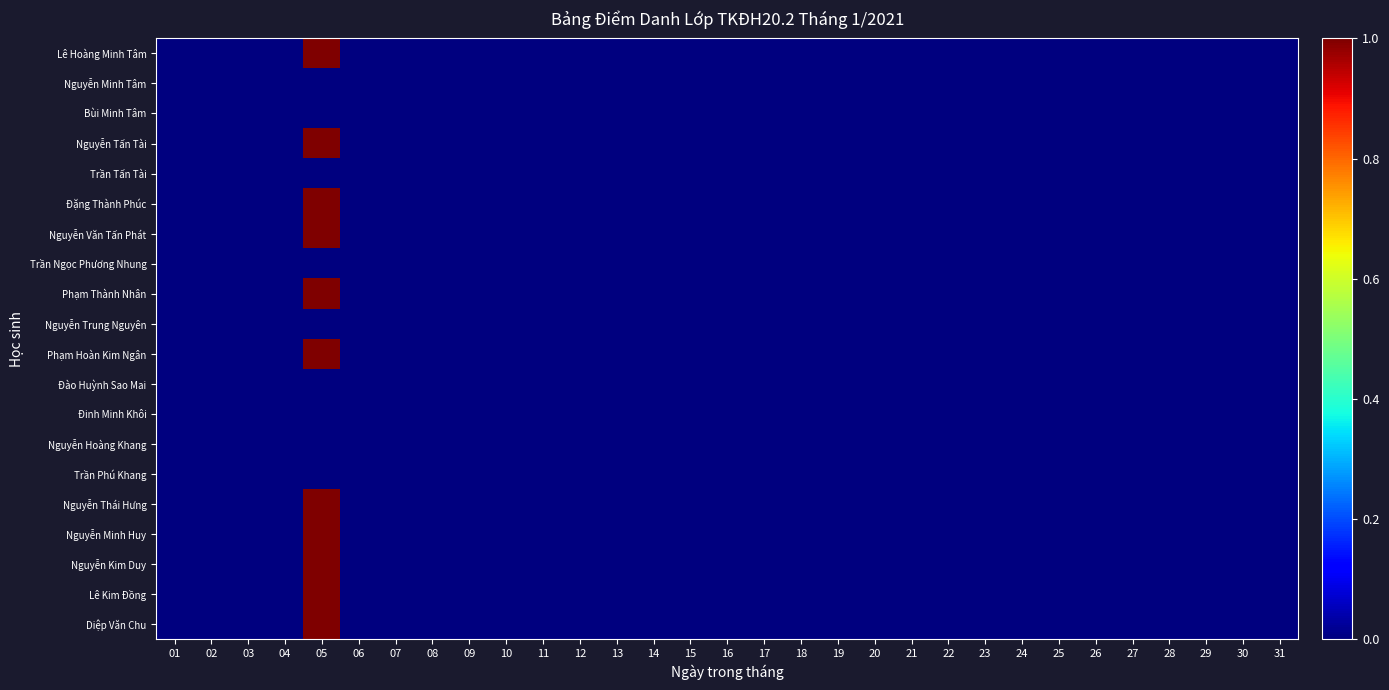

Reading right to left, what are all the values shown in this chart?

Diệp Văn Chu: 31=0	30=0	29=0	28=0	27=0	26=0	25=0	24=0	23=0	22=0	21=0	20=0	19=0	18=0	17=0	16=0	15=0	14=0	13=0	12=0	11=0	10=0	09=0	08=0	07=0	06=0	05=1	04=0	03=0	02=0	01=0
Lê Kim Đồng: 31=0	30=0	29=0	28=0	27=0	26=0	25=0	24=0	23=0	22=0	21=0	20=0	19=0	18=0	17=0	16=0	15=0	14=0	13=0	12=0	11=0	10=0	09=0	08=0	07=0	06=0	05=1	04=0	03=0	02=0	01=0
Nguyễn Kim Duy: 31=0	30=0	29=0	28=0	27=0	26=0	25=0	24=0	23=0	22=0	21=0	20=0	19=0	18=0	17=0	16=0	15=0	14=0	13=0	12=0	11=0	10=0	09=0	08=0	07=0	06=0	05=1	04=0	03=0	02=0	01=0
Nguyễn Minh Huy: 31=0	30=0	29=0	28=0	27=0	26=0	25=0	24=0	23=0	22=0	21=0	20=0	19=0	18=0	17=0	16=0	15=0	14=0	13=0	12=0	11=0	10=0	09=0	08=0	07=0	06=0	05=1	04=0	03=0	02=0	01=0
Nguyễn Thái Hưng: 31=0	30=0	29=0	28=0	27=0	26=0	25=0	24=0	23=0	22=0	21=0	20=0	19=0	18=0	17=0	16=0	15=0	14=0	13=0	12=0	11=0	10=0	09=0	08=0	07=0	06=0	05=1	04=0	03=0	02=0	01=0
Trần Phú Khang: 31=0	30=0	29=0	28=0	27=0	26=0	25=0	24=0	23=0	22=0	21=0	20=0	19=0	18=0	17=0	16=0	15=0	14=0	13=0	12=0	11=0	10=0	09=0	08=0	07=0	06=0	05=0	04=0	03=0	02=0	01=0
Nguyễn Hoàng Khang: 31=0	30=0	29=0	28=0	27=0	26=0	25=0	24=0	23=0	22=0	21=0	20=0	19=0	18=0	17=0	16=0	15=0	14=0	13=0	12=0	11=0	10=0	09=0	08=0	07=0	06=0	05=0	04=0	03=0	02=0	01=0
Đinh Minh Khôi: 31=0	30=0	29=0	28=0	27=0	26=0	25=0	24=0	23=0	22=0	21=0	20=0	19=0	18=0	17=0	16=0	15=0	14=0	13=0	12=0	11=0	10=0	09=0	08=0	07=0	06=0	05=0	04=0	03=0	02=0	01=0
Đào Huỳnh Sao Mai: 31=0	30=0	29=0	28=0	27=0	26=0	25=0	24=0	23=0	22=0	21=0	20=0	19=0	18=0	17=0	16=0	15=0	14=0	13=0	12=0	11=0	10=0	09=0	08=0	07=0	06=0	05=0	04=0	03=0	02=0	01=0
Phạm Hoàn Kim Ngân: 31=0	30=0	29=0	28=0	27=0	26=0	25=0	24=0	23=0	22=0	21=0	20=0	19=0	18=0	17=0	16=0	15=0	14=0	13=0	12=0	11=0	10=0	09=0	08=0	07=0	06=0	05=1	04=0	03=0	02=0	01=0
Nguyễn Trung Nguyên: 31=0	30=0	29=0	28=0	27=0	26=0	25=0	24=0	23=0	22=0	21=0	20=0	19=0	18=0	17=0	16=0	15=0	14=0	13=0	12=0	11=0	10=0	09=0	08=0	07=0	06=0	05=0	04=0	03=0	02=0	01=0
Phạm Thành Nhân: 31=0	30=0	29=0	28=0	27=0	26=0	25=0	24=0	23=0	22=0	21=0	20=0	19=0	18=0	17=0	16=0	15=0	14=0	13=0	12=0	11=0	10=0	09=0	08=0	07=0	06=0	05=1	04=0	03=0	02=0	01=0
Trần Ngọc Phương Nhung: 31=0	30=0	29=0	28=0	27=0	26=0	25=0	24=0	23=0	22=0	21=0	20=0	19=0	18=0	17=0	16=0	15=0	14=0	13=0	12=0	11=0	10=0	09=0	08=0	07=0	06=0	05=0	04=0	03=0	02=0	01=0
Nguyễn Văn Tấn Phát: 31=0	30=0	29=0	28=0	27=0	26=0	25=0	24=0	23=0	22=0	21=0	20=0	19=0	18=0	17=0	16=0	15=0	14=0	13=0	12=0	11=0	10=0	09=0	08=0	07=0	06=0	05=1	04=0	03=0	02=0	01=0
Đặng Thành Phúc: 31=0	30=0	29=0	28=0	27=0	26=0	25=0	24=0	23=0	22=0	21=0	20=0	19=0	18=0	17=0	16=0	15=0	14=0	13=0	12=0	11=0	10=0	09=0	08=0	07=0	06=0	05=1	04=0	03=0	02=0	01=0
Trần Tấn Tài: 31=0	30=0	29=0	28=0	27=0	26=0	25=0	24=0	23=0	22=0	21=0	20=0	19=0	18=0	17=0	16=0	15=0	14=0	13=0	12=0	11=0	10=0	09=0	08=0	07=0	06=0	05=0	04=0	03=0	02=0	01=0
Nguyễn Tấn Tài: 31=0	30=0	29=0	28=0	27=0	26=0	25=0	24=0	23=0	22=0	21=0	20=0	19=0	18=0	17=0	16=0	15=0	14=0	13=0	12=0	11=0	10=0	09=0	08=0	07=0	06=0	05=1	04=0	03=0	02=0	01=0
Bùi Minh Tâm: 31=0	30=0	29=0	28=0	27=0	26=0	25=0	24=0	23=0	22=0	21=0	20=0	19=0	18=0	17=0	16=0	15=0	14=0	13=0	12=0	11=0	10=0	09=0	08=0	07=0	06=0	05=0	04=0	03=0	02=0	01=0
Nguyễn Minh Tâm: 31=0	30=0	29=0	28=0	27=0	26=0	25=0	24=0	23=0	22=0	21=0	20=0	19=0	18=0	17=0	16=0	15=0	14=0	13=0	12=0	11=0	10=0	09=0	08=0	07=0	06=0	05=0	04=0	03=0	02=0	01=0
Lê Hoàng Minh Tâm: 31=0	30=0	29=0	28=0	27=0	26=0	25=0	24=0	23=0	22=0	21=0	20=0	19=0	18=0	17=0	16=0	15=0	14=0	13=0	12=0	11=0	10=0	09=0	08=0	07=0	06=0	05=1	04=0	03=0	02=0	01=0